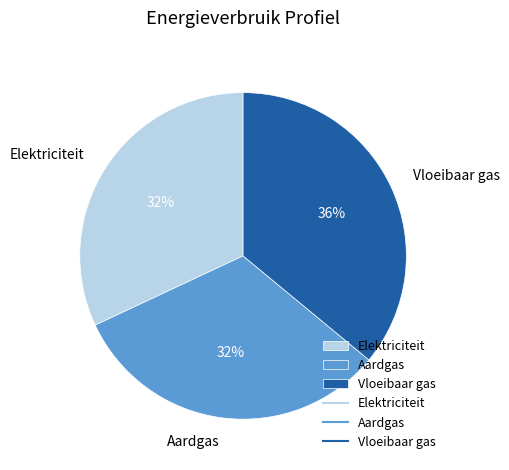

To the nearest percent, what is the difference between the largest and smallest slice percentages?

4%